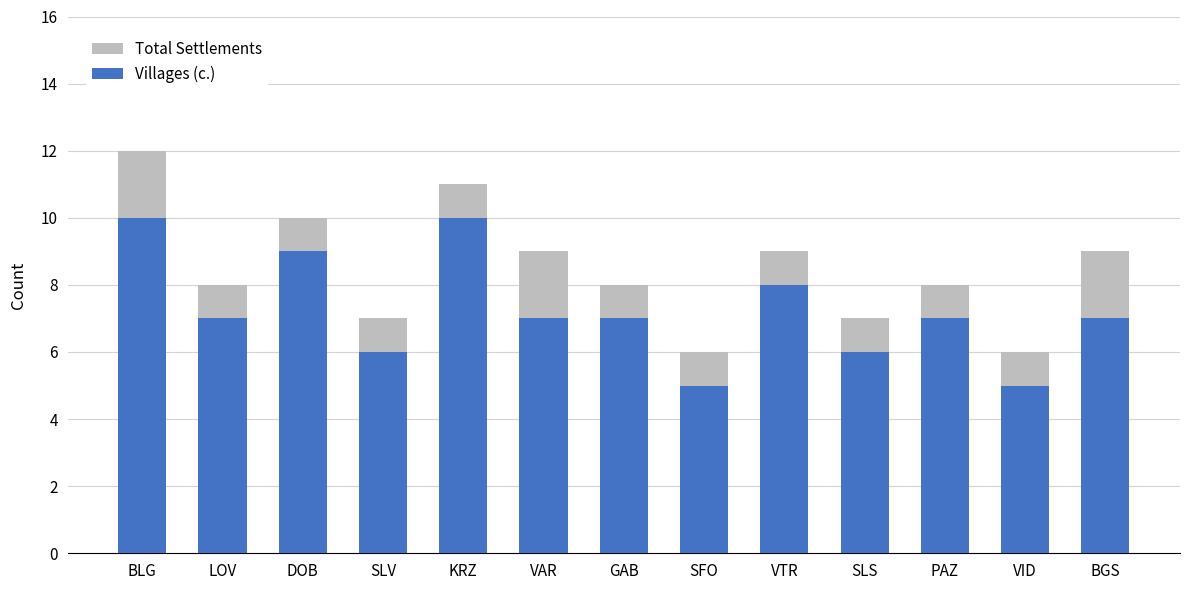

What is the label of the 13th bar from the left?

BGS